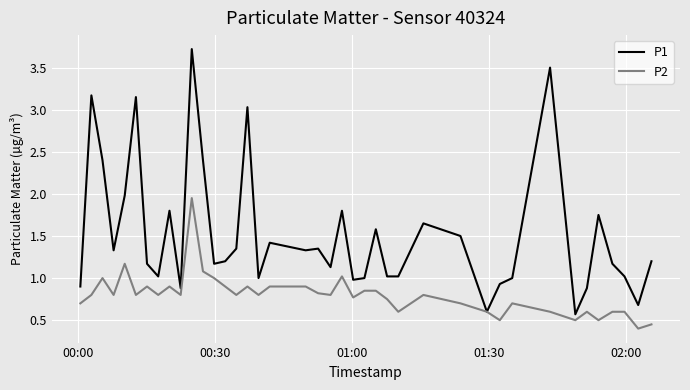

Rank the series by their maximum value, from highest to lowest.

P1, P2